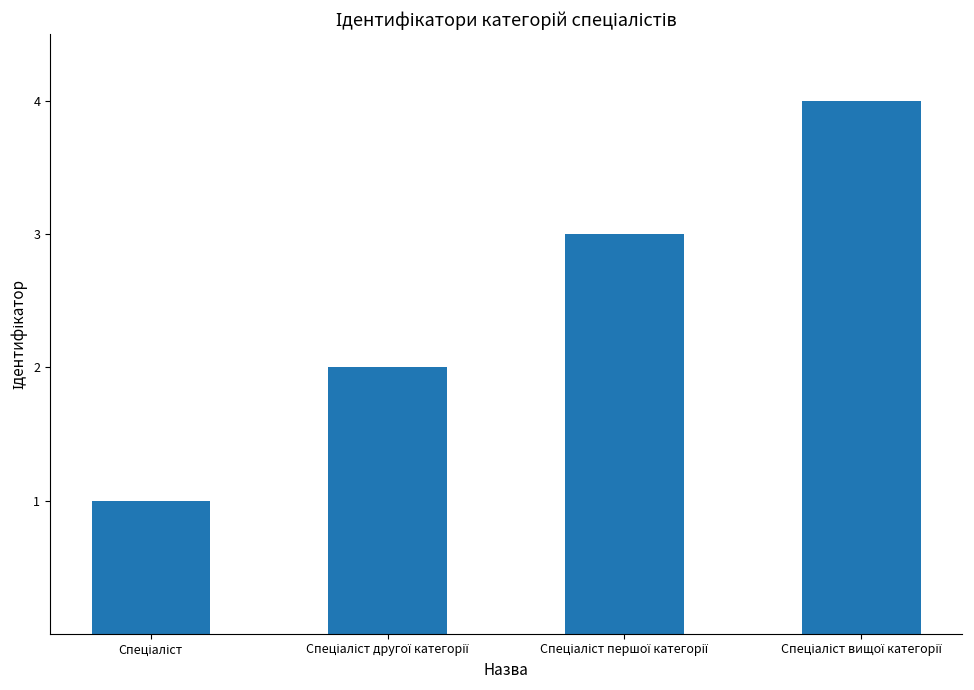

What is the greatest value displayed?

4